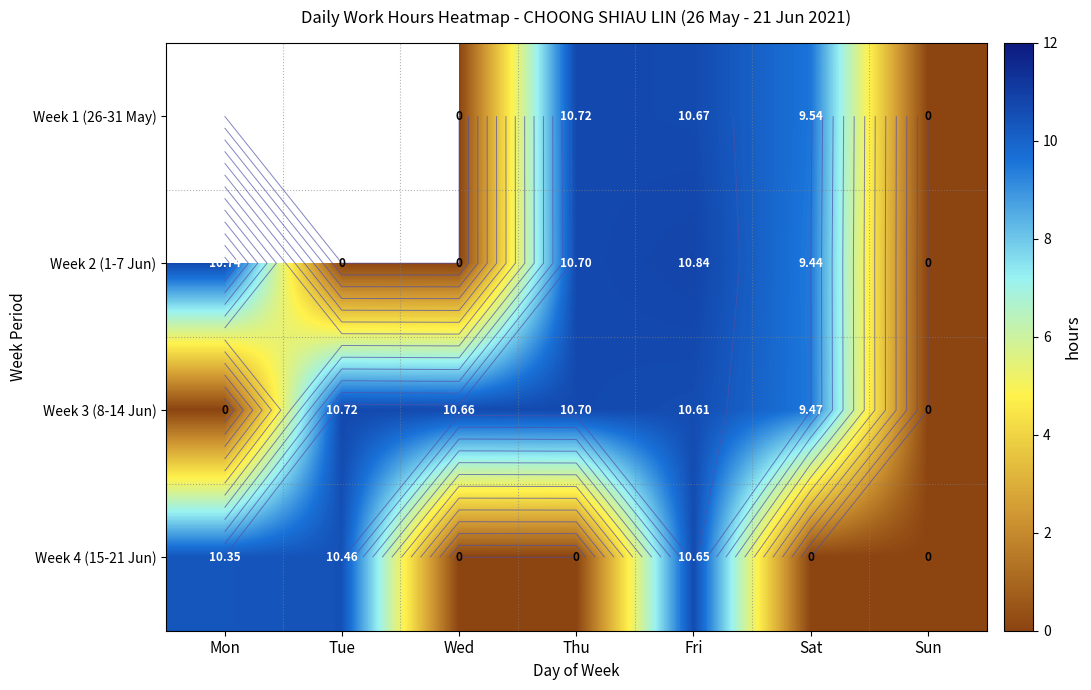

How many values in the Week 4 (15-21 Jun) series exceed 0?

3